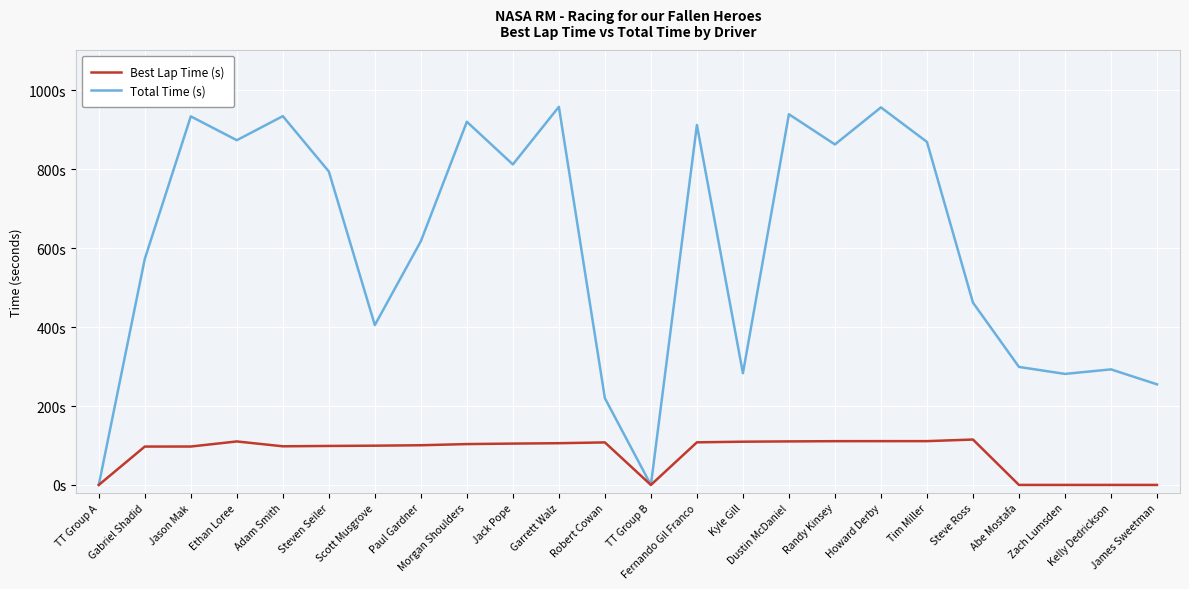

Does the chart have visible grid lines?

Yes